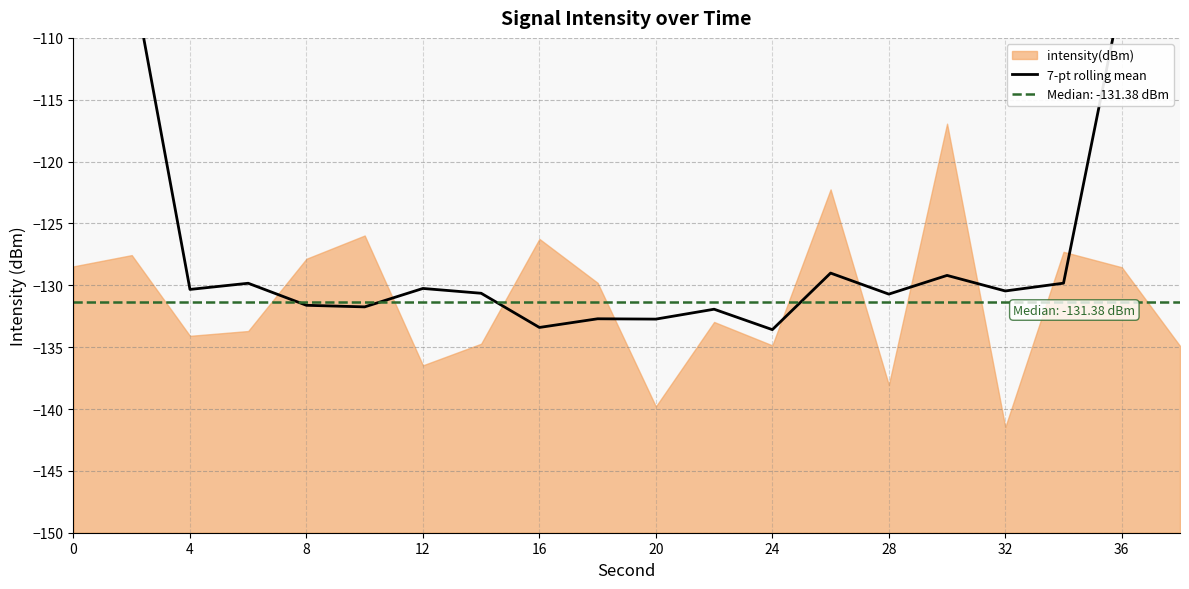

The chart shows a value of -45.1 at 12. True or false?

False